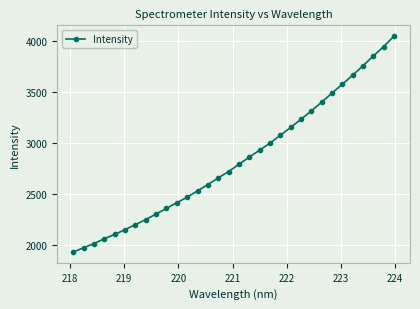

What is the value of the 16th point from the left?

2721.1